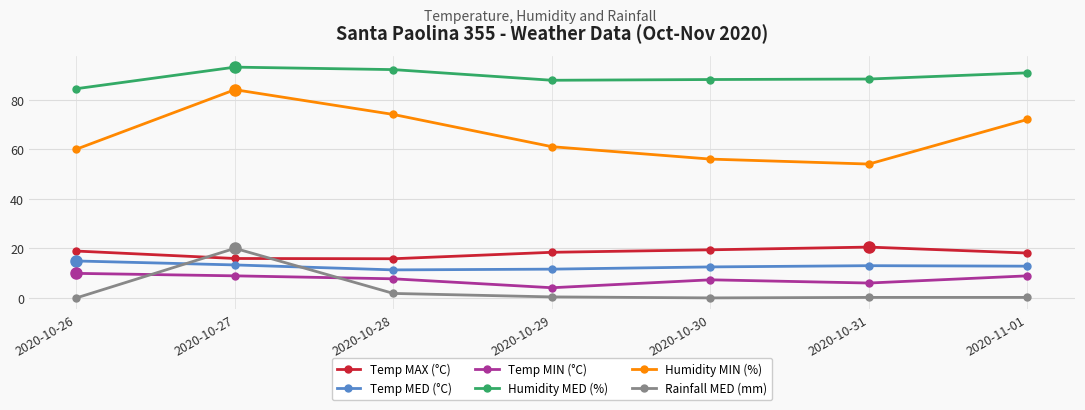

True or false: Temp MIN (°C) has more than 2 points higher than both neighbors.

False